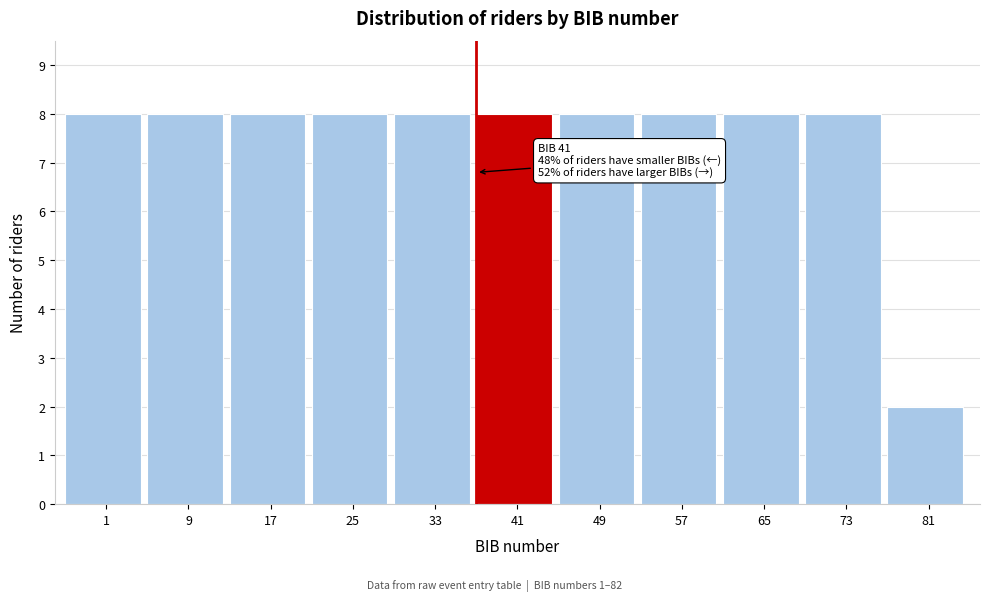

Reading left to right, extract all data points from this chart.

8	8	8	8	8	8	8	8	8	8	2